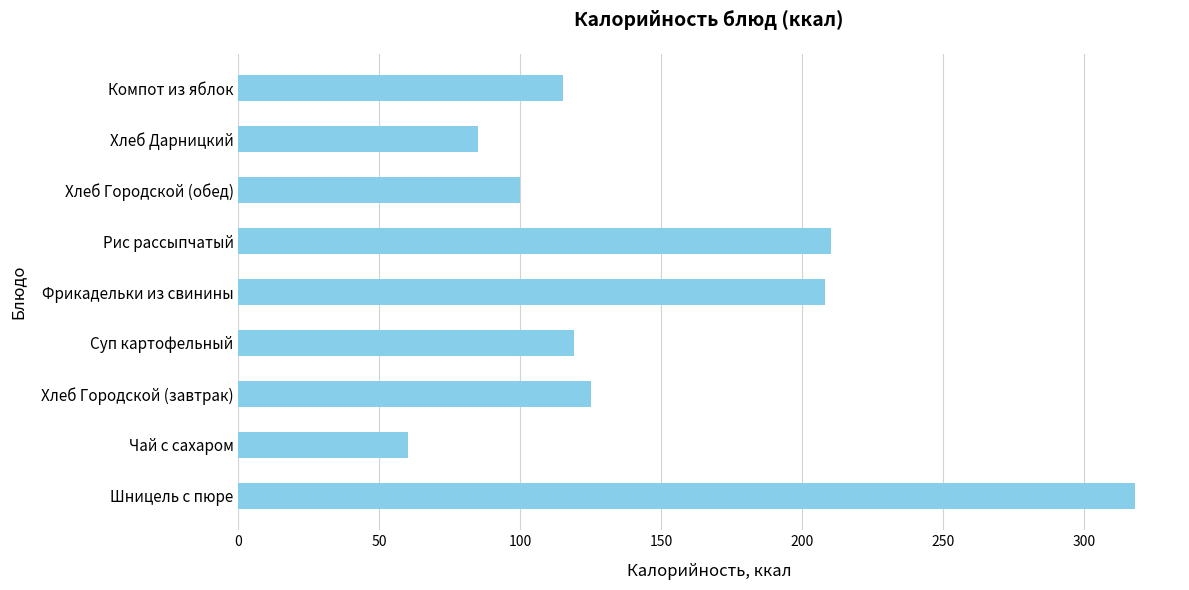

How many bars are there in total?

9